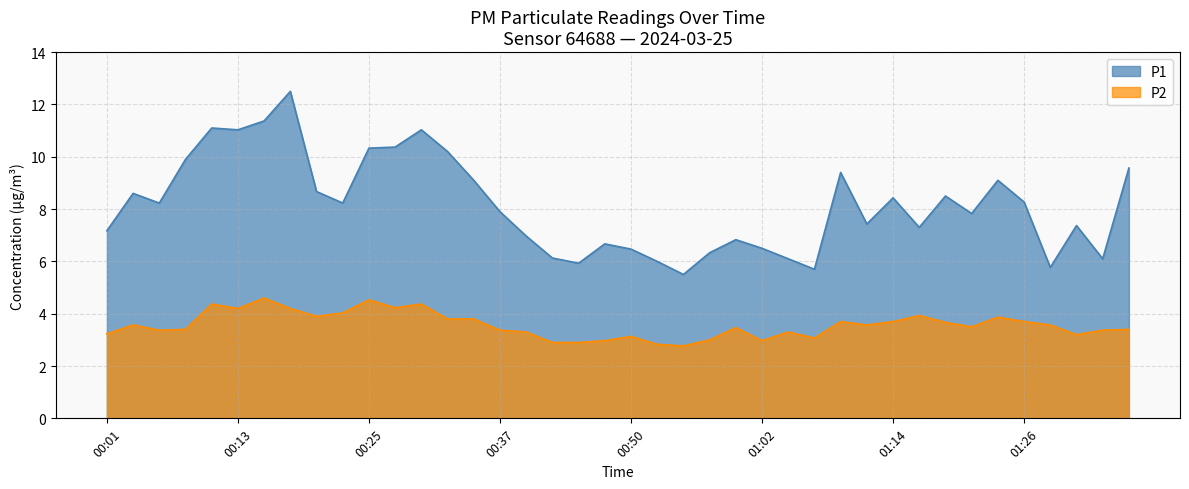

How many categories are shown in the chart?

40